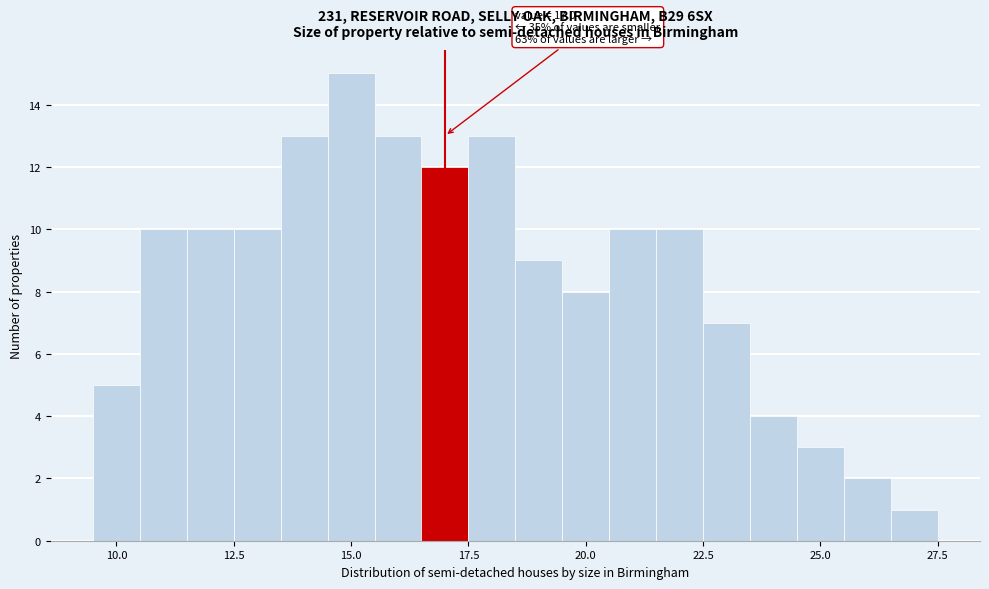

Around what value on the x-axis is the tallest bar? Give the approximate position of its centre, as read against the axis.

15.0